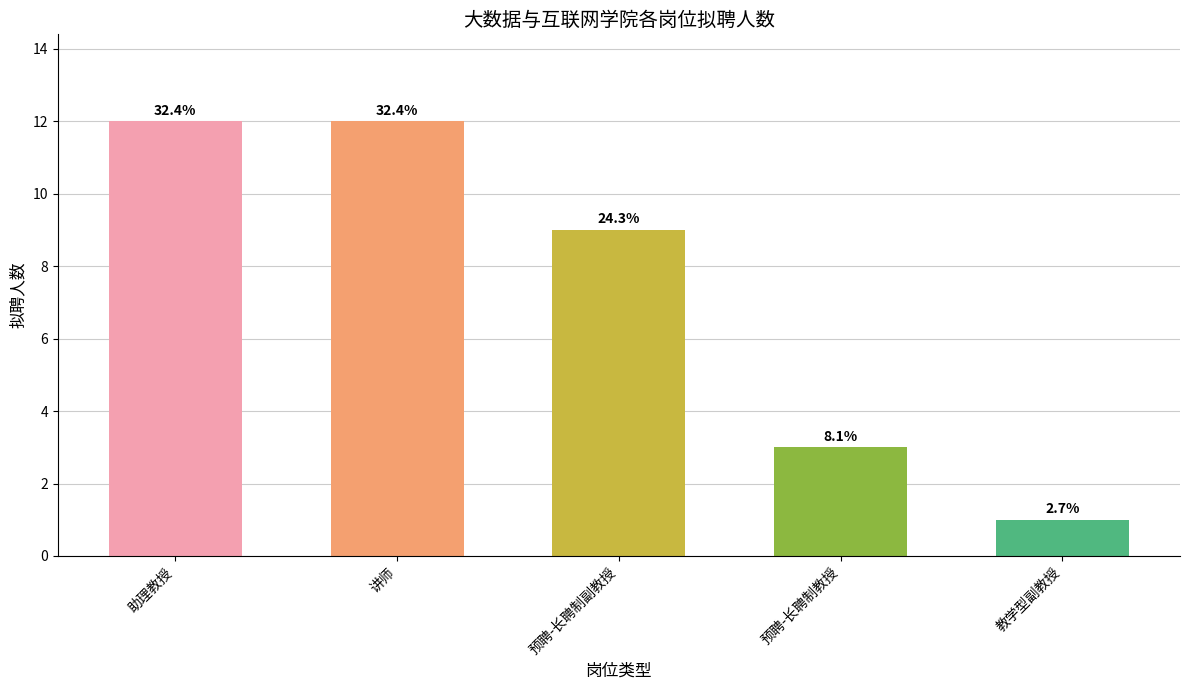

How many bars are there in total?

5